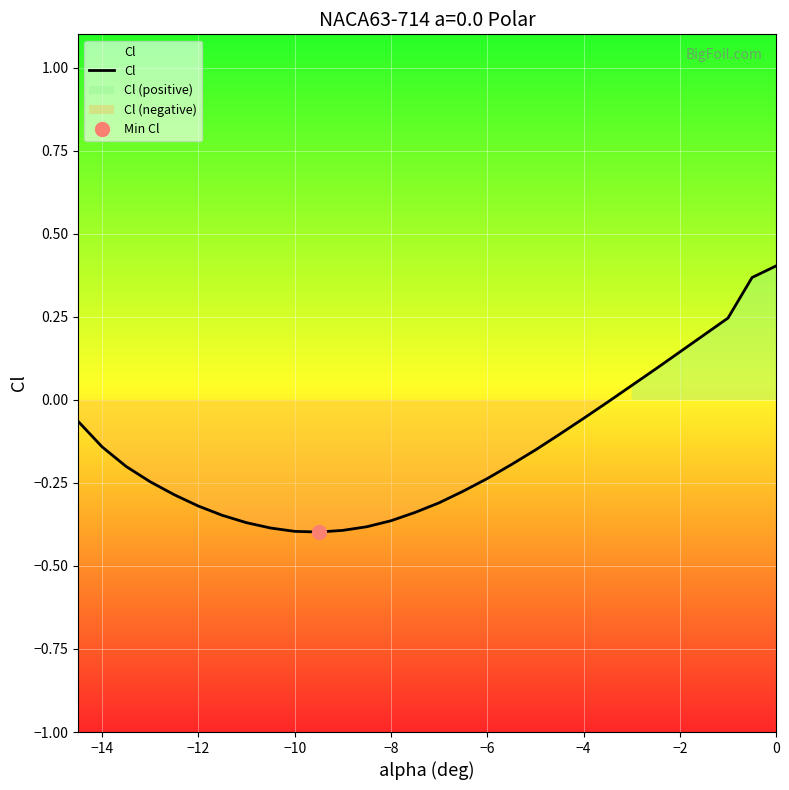

What is the smallest value displayed?

-0.4